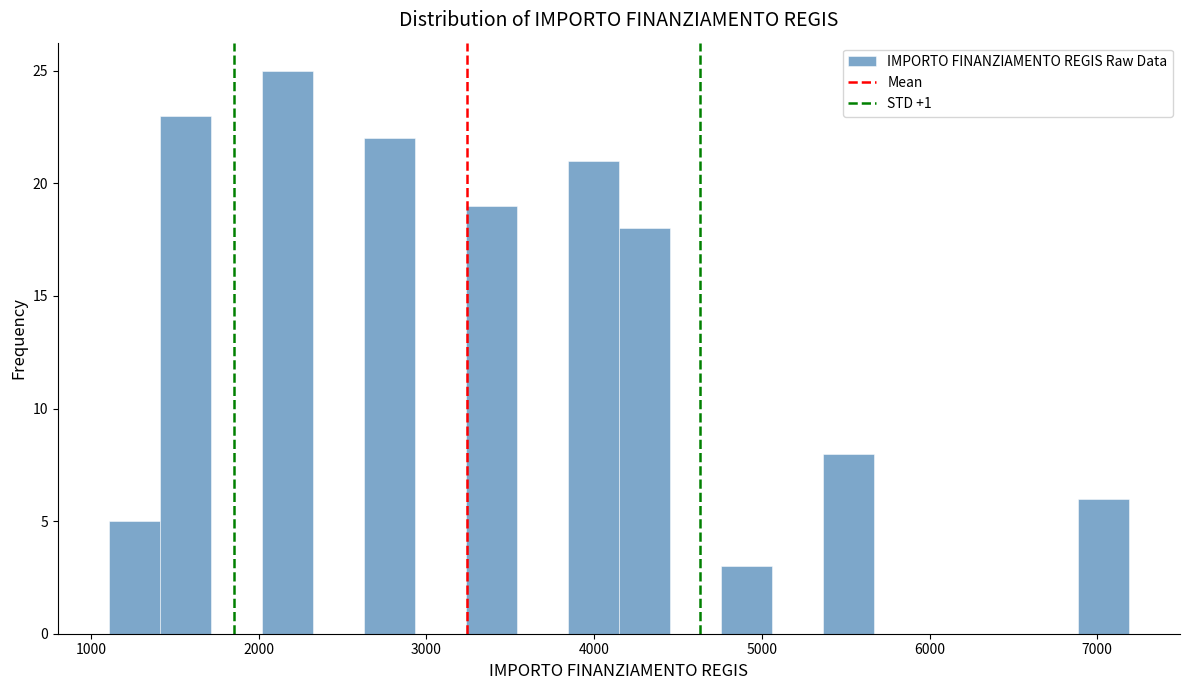

Read against the x-axis, roughly where is the centre of the tallest bar?

2200